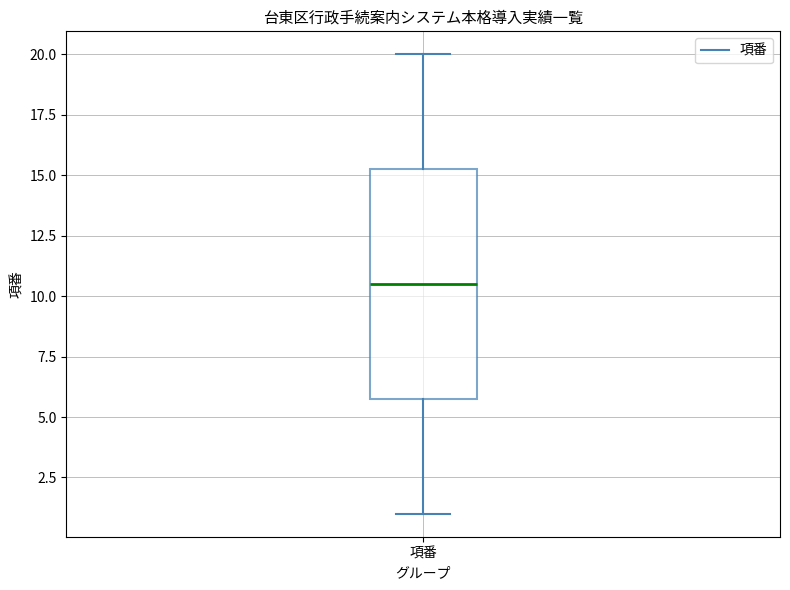

Where does the lower whisker of the box for 項番 end on the y-axis? The values are not printed on the chart, so give them approximately, as read against the axis.

1.0